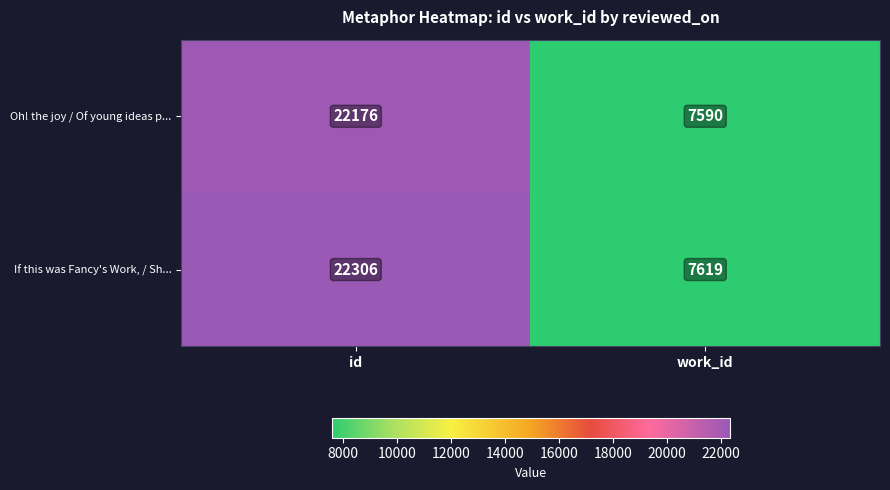

Which series has the largest range (max minus min)?

If this was Fancy's Work, / Sh...